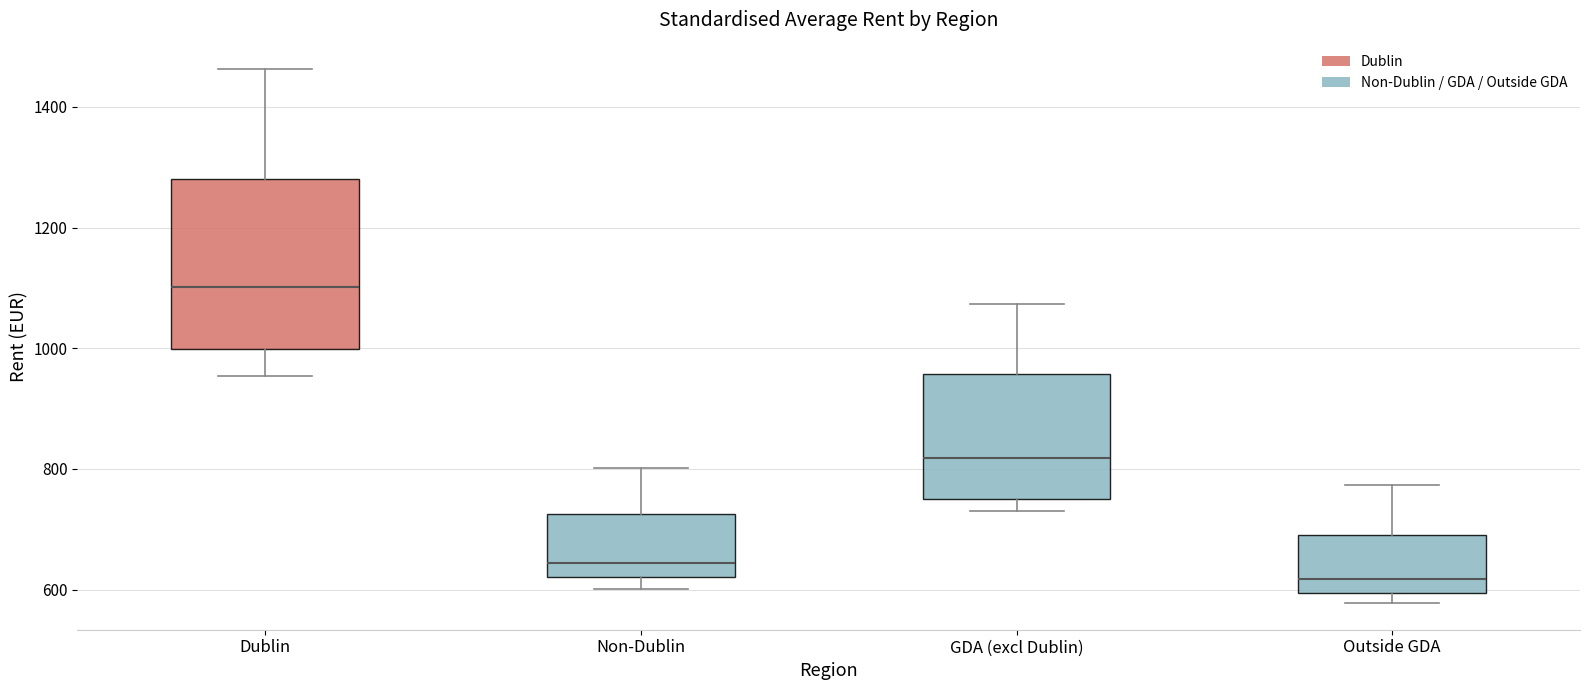

Reading left to right, transcribe this box plot: for each box, give where its median line is, the range the box spans, and where its two whiskers end, as read against the y-axis. The values are not printed on the chart, so give them approximately, as read against the axis.

Dublin: median 1100, box 1000 to 1280, whiskers 960 to 1460
Non-Dublin: median 640, box 620 to 720, whiskers 600 to 800
GDA (excl Dublin): median 820, box 760 to 960, whiskers 740 to 1080
Outside GDA: median 620, box 600 to 700, whiskers 580 to 780